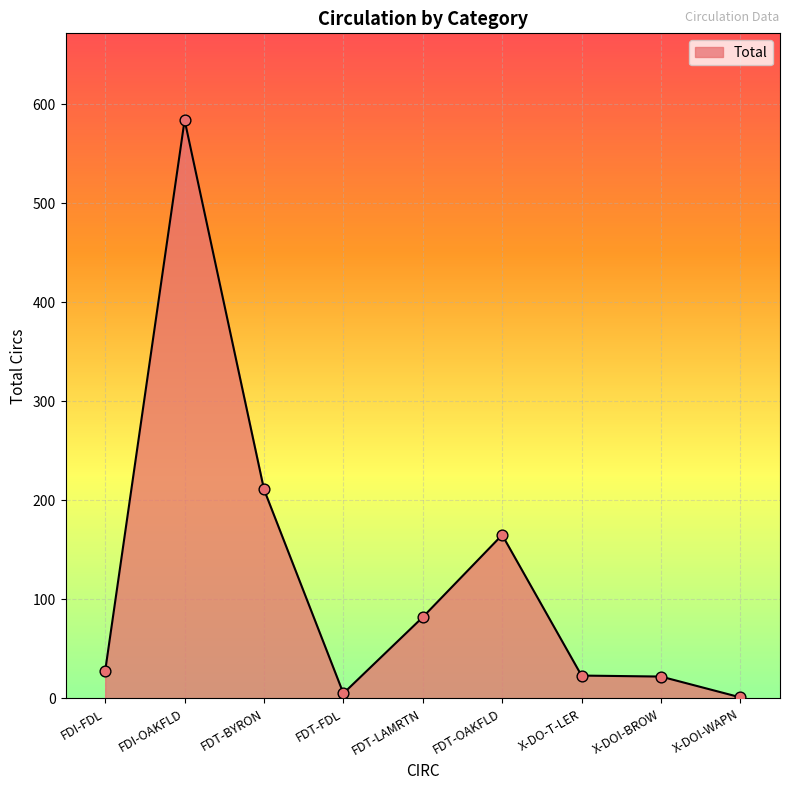

What is the ratio of the value at FDT-LAMRTN to the value at FDT-OAKFLD?

0.5